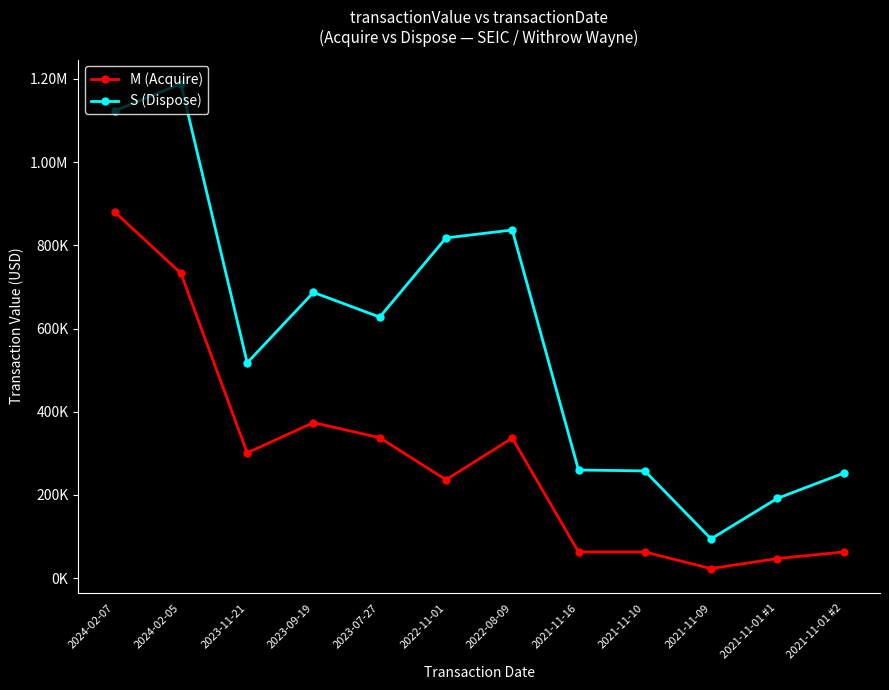

What is the sum of all M (Acquire) values?

3458732